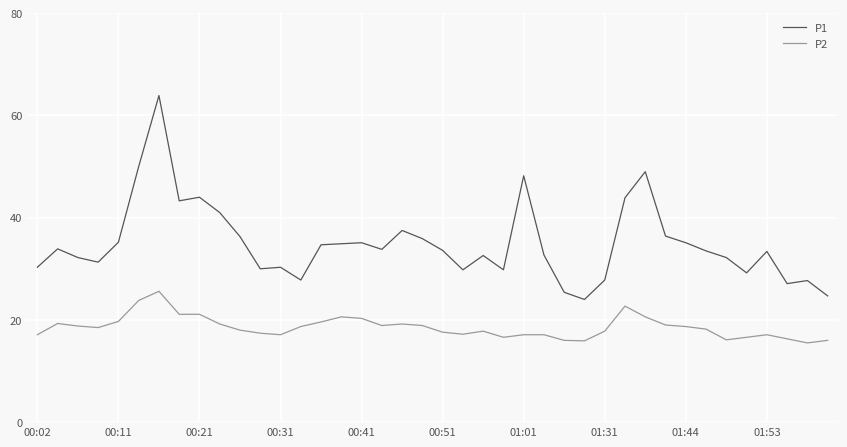

Rank the series by their maximum value, from highest to lowest.

P1, P2